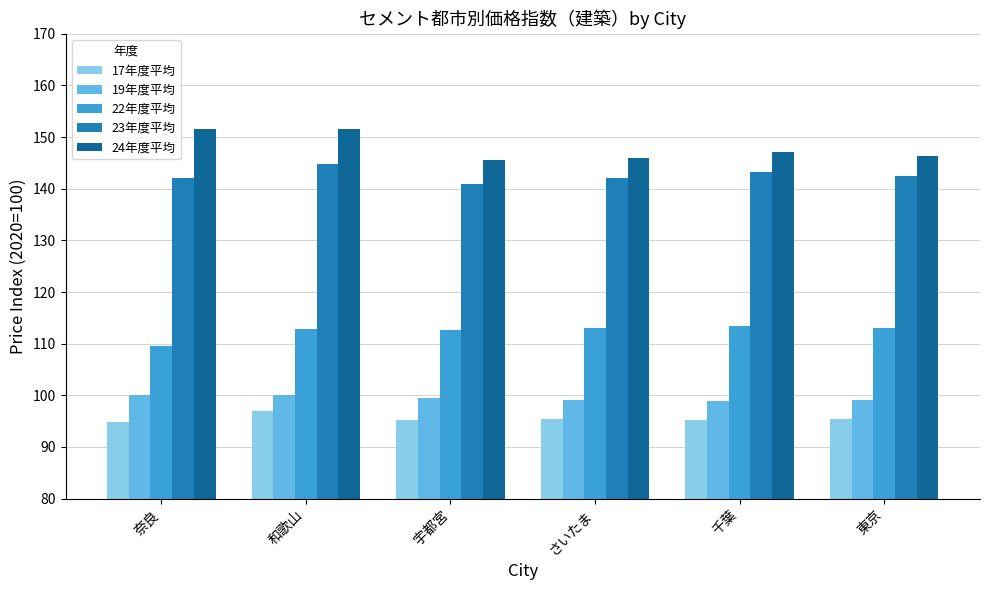

What is the minimum value shown in the chart?

94.8